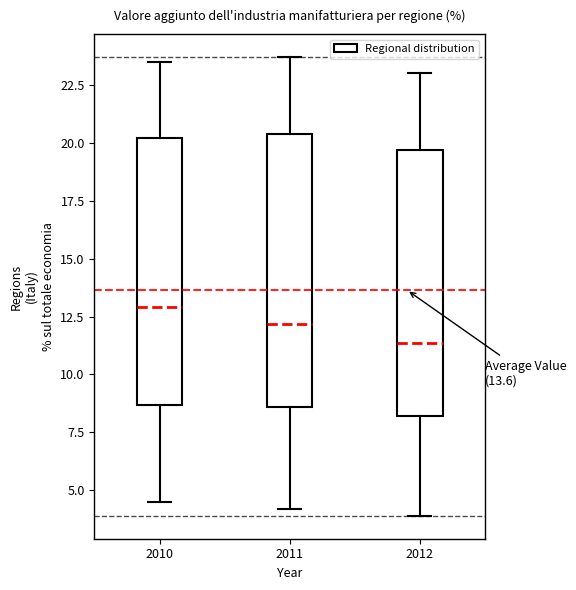

Which box's median line is the highest?

2010